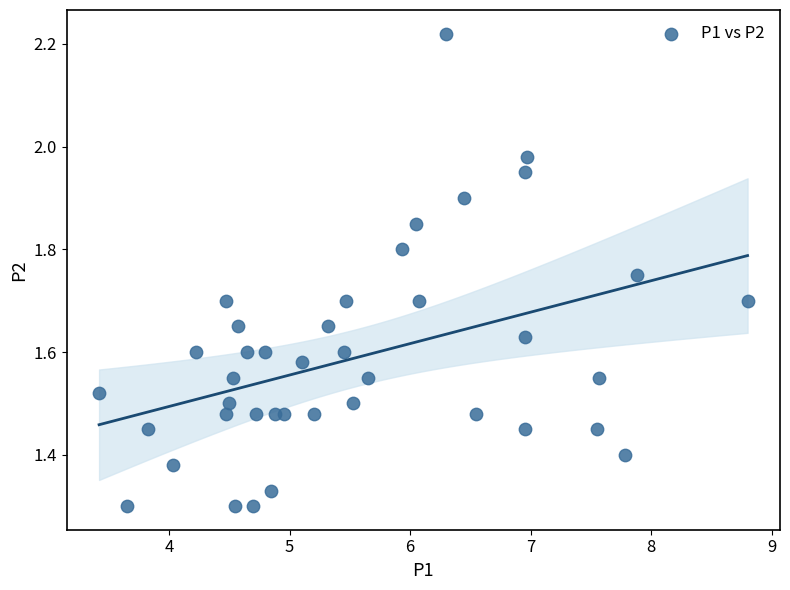

What is the range of Y values (max minus min)?

0.9